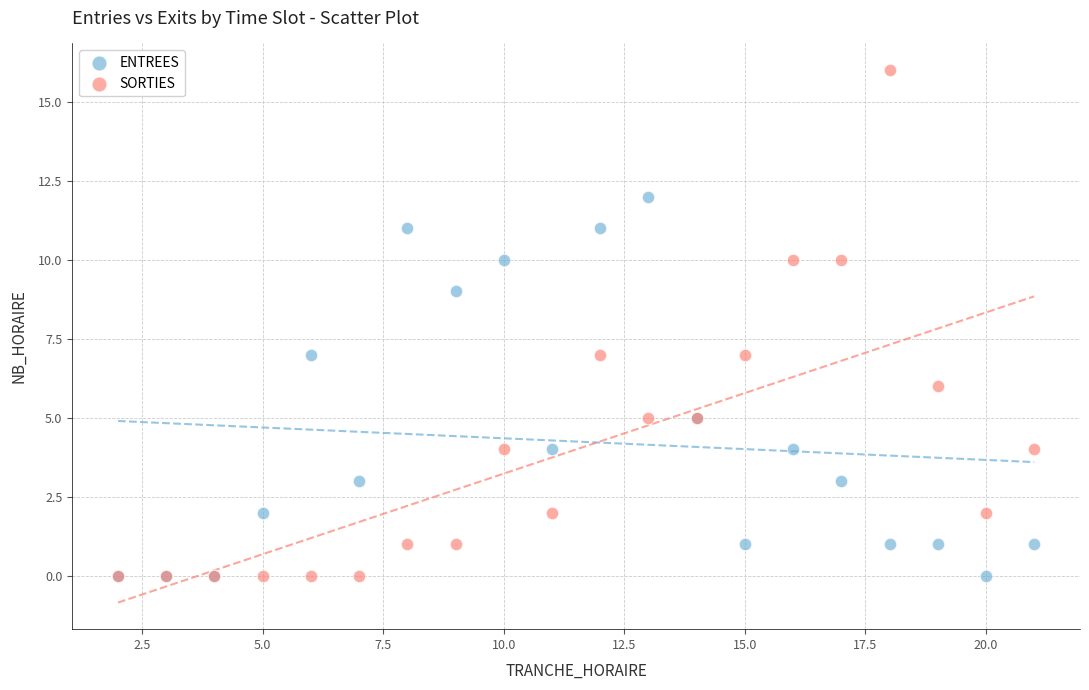

What are all the series names shown in the legend?

ENTREES, SORTIES